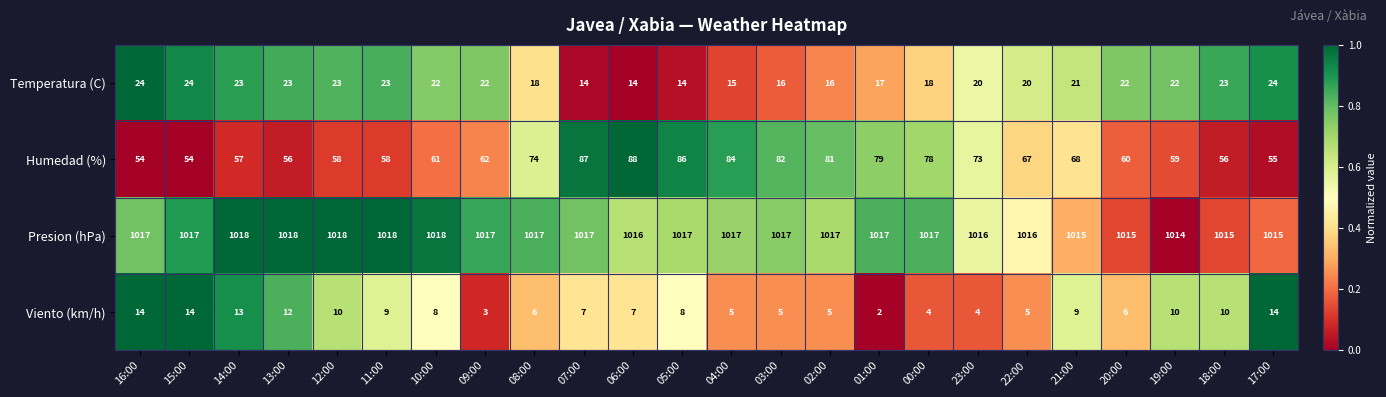

List the series in order of their peak value, highest first.

Presion (hPa), Humedad (%), Temperatura (C), Viento (km/h)